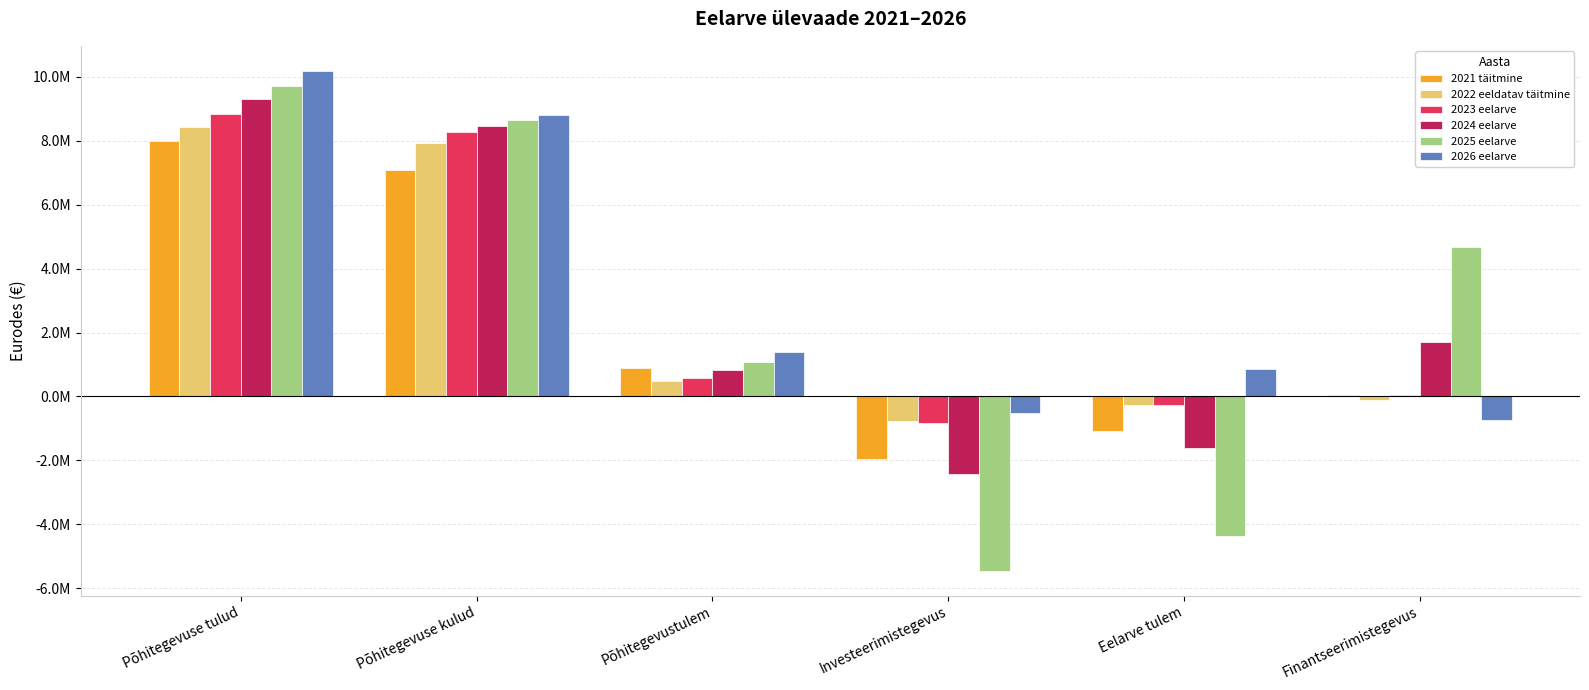

Are the bars grouped side by side (vs. stacked)?

Yes